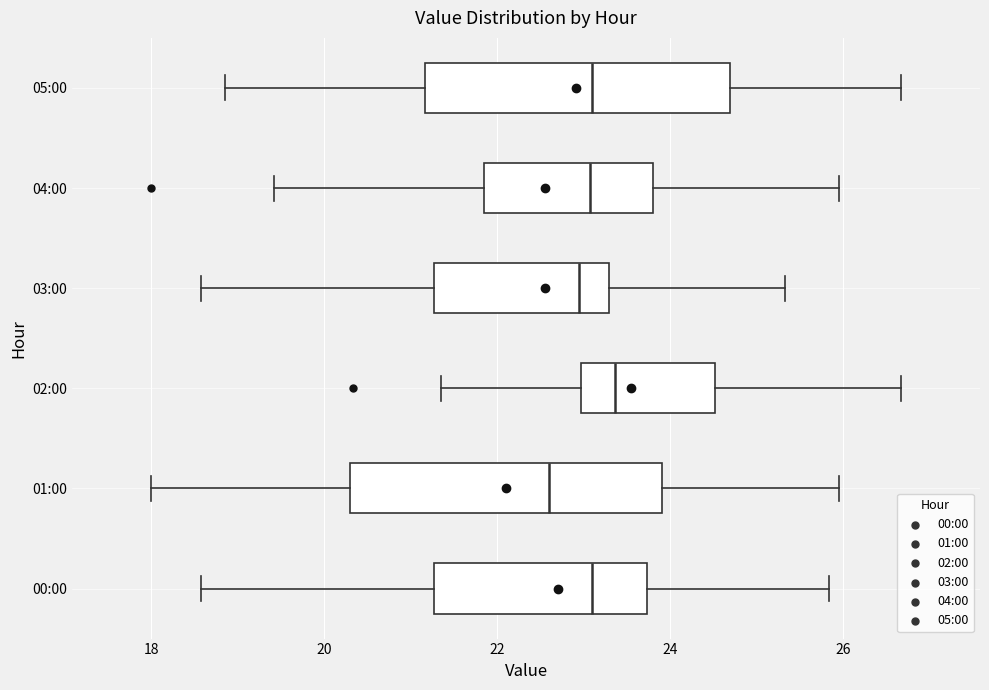

Which box has the furthest to the right median line?

02:00